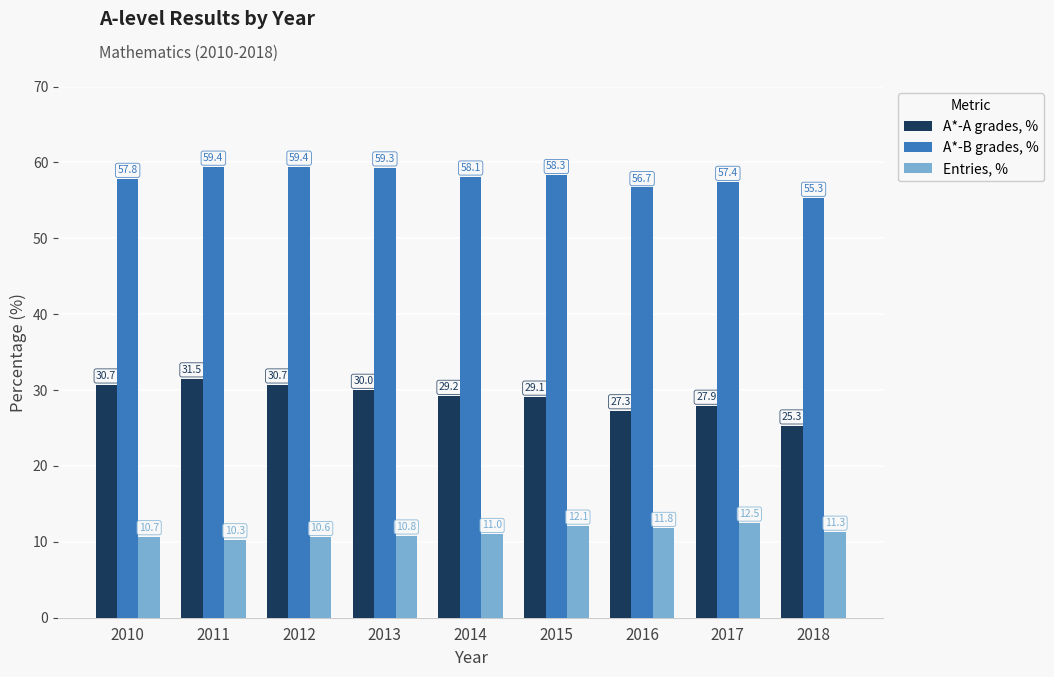

Is the value of A*-A grades, % at 2017 greater than the value of A*-B grades, % at 2017?

No